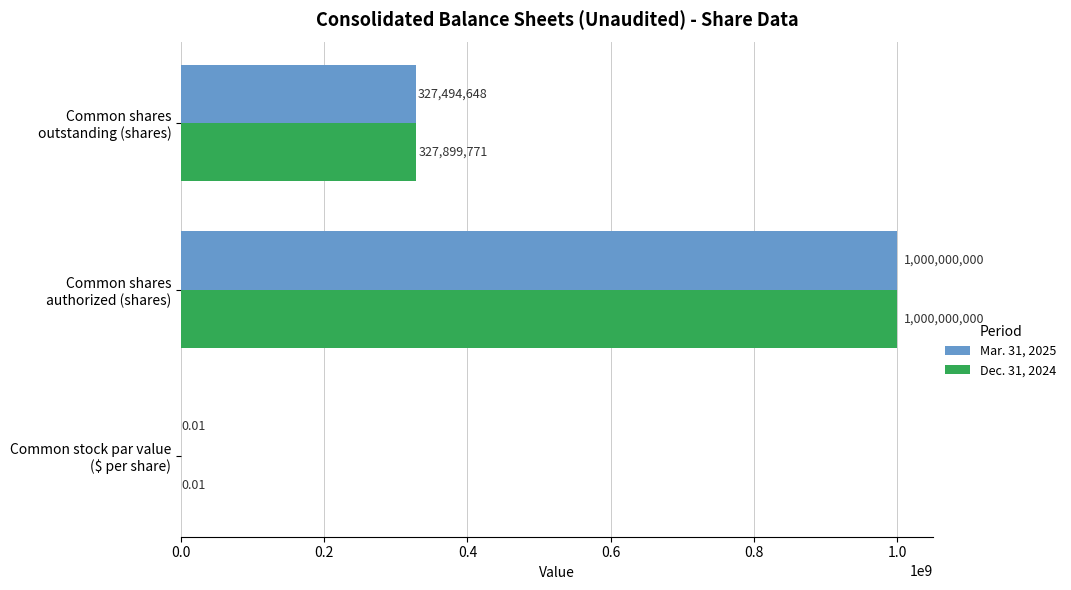

What is the maximum value shown in the chart?

1000000000.0